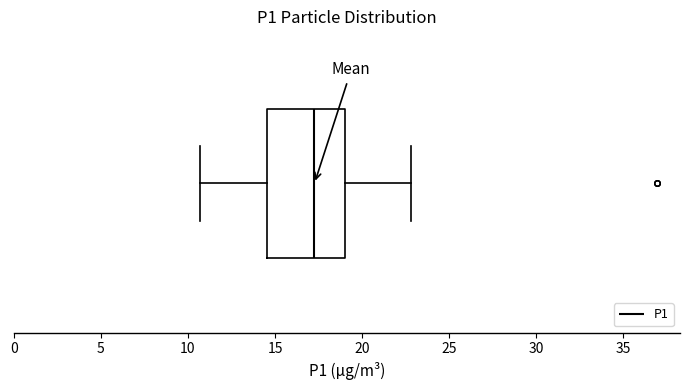

Where is the right edge of the box on the x-axis? The values are not printed on the chart, so give them approximately, as read against the axis.

19.0